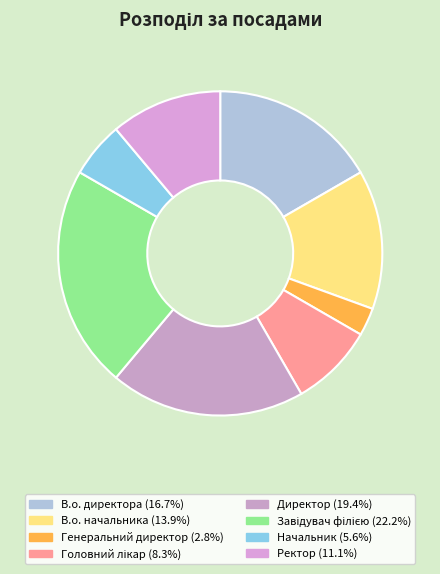

Count the number of slices in the pie.

8